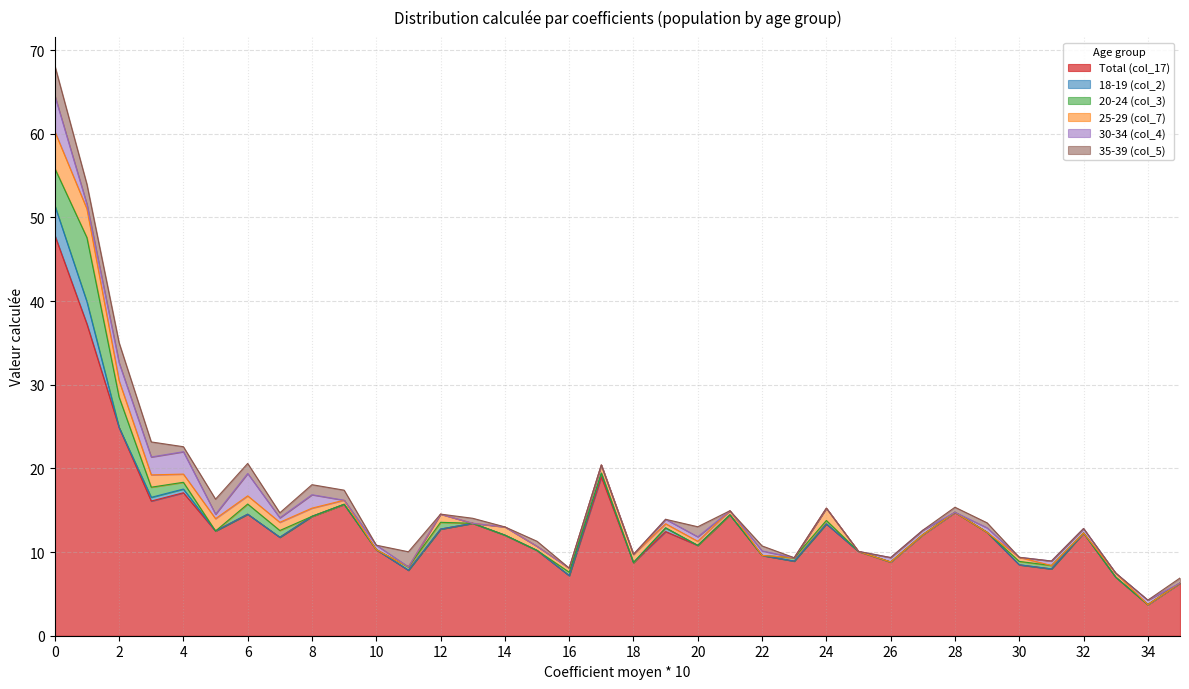

How many lines are shown in the chart?

6